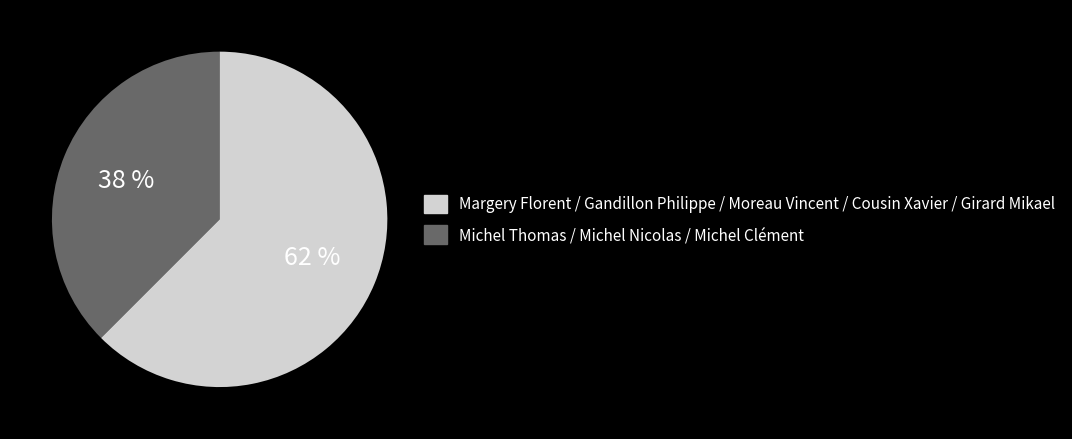

To the nearest percent, what is the average slice percentage?

50%